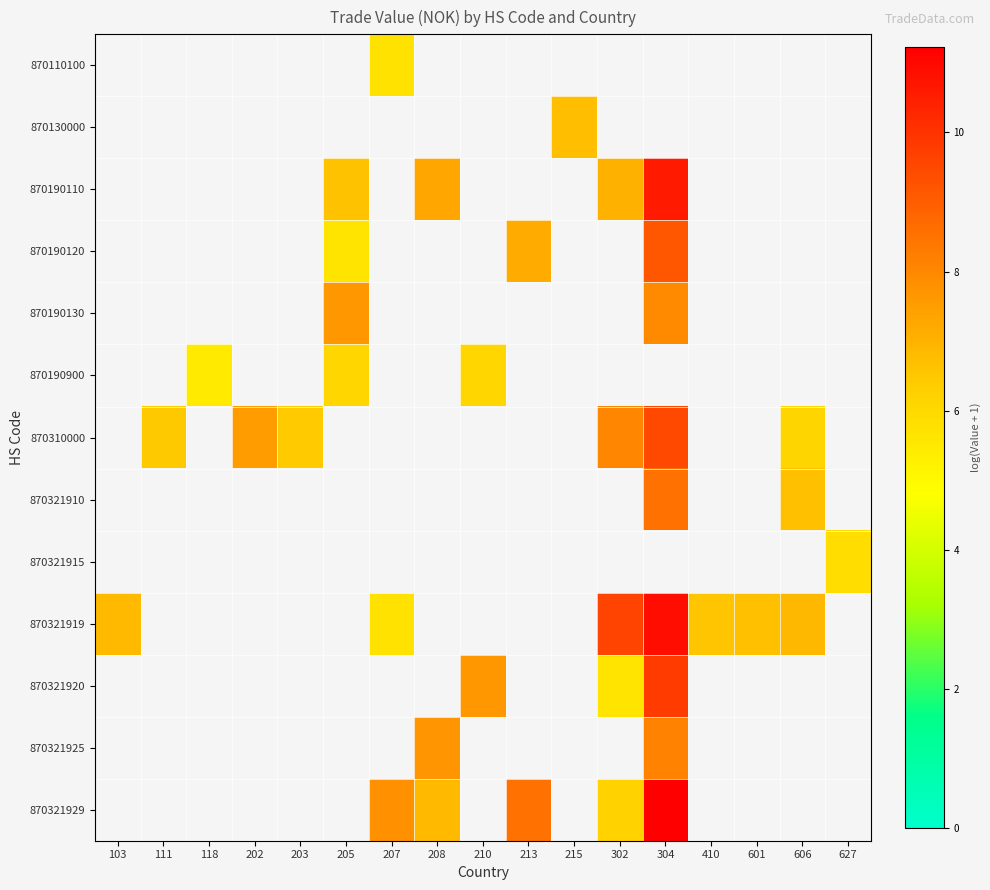

Where does the 870190900 series first go above 6?

205